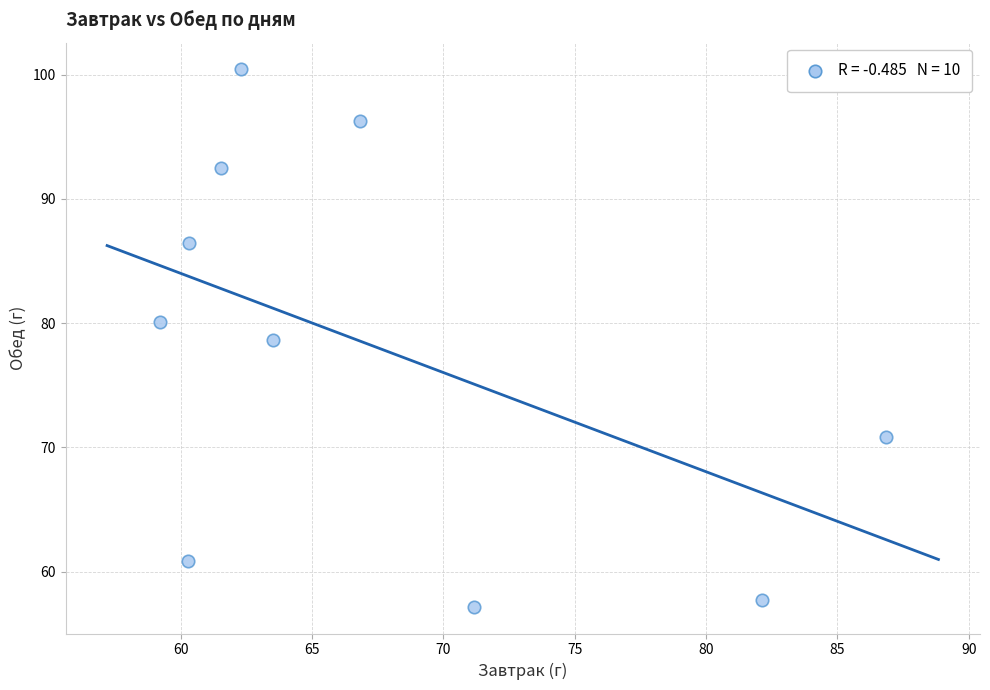

What Y value in the scatter plot is closest to 78?

78.6